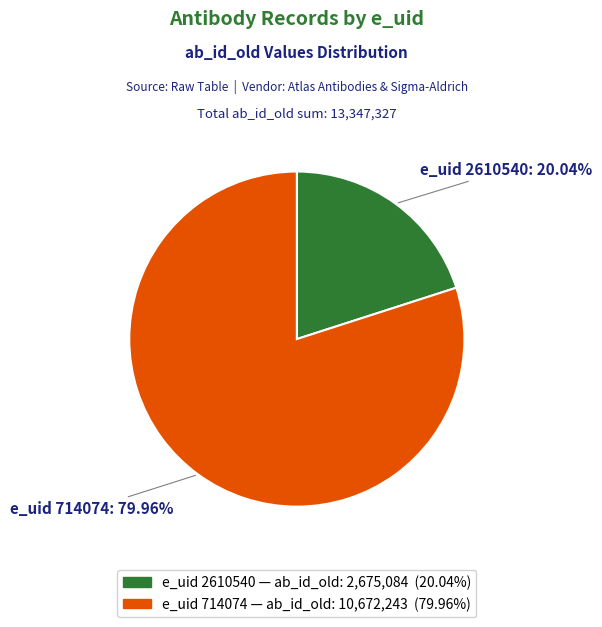

Is there any slice that represents more than half of the pie?

Yes